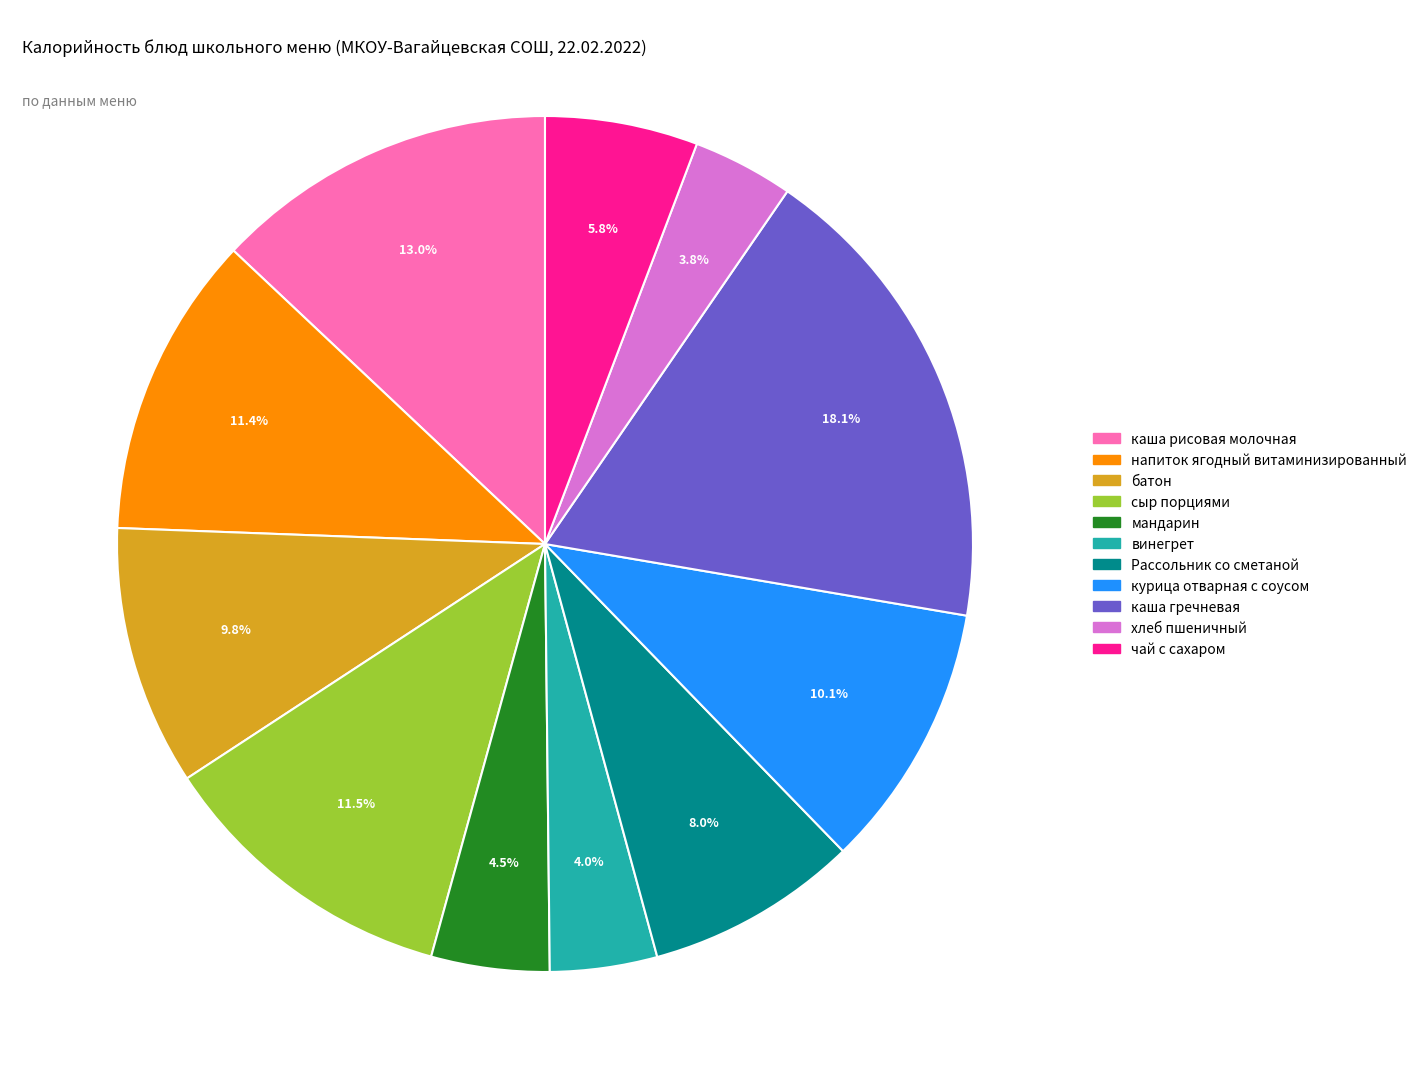

To the nearest percent, what is the average slice percentage?

9%